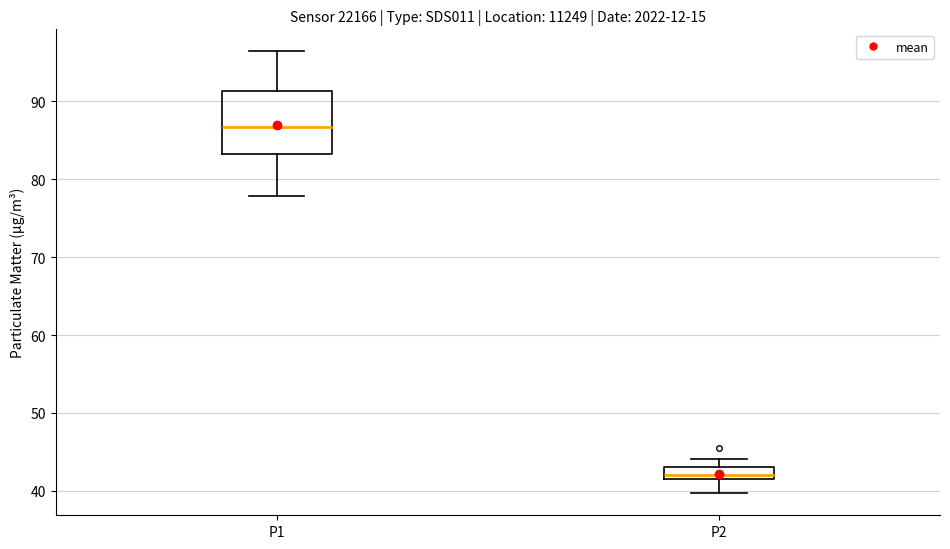

Reading left to right, read every box against the y-axis: the position of its median line, the range the box covers, and the ends of its whiskers. The values are not printed on the chart, so give them approximately, as read against the axis.

P1: median 87, box 83 to 91, whiskers 78 to 96
P2: median 42 (just above the box's lower edge), box 42 to 43, whiskers 40 to 44